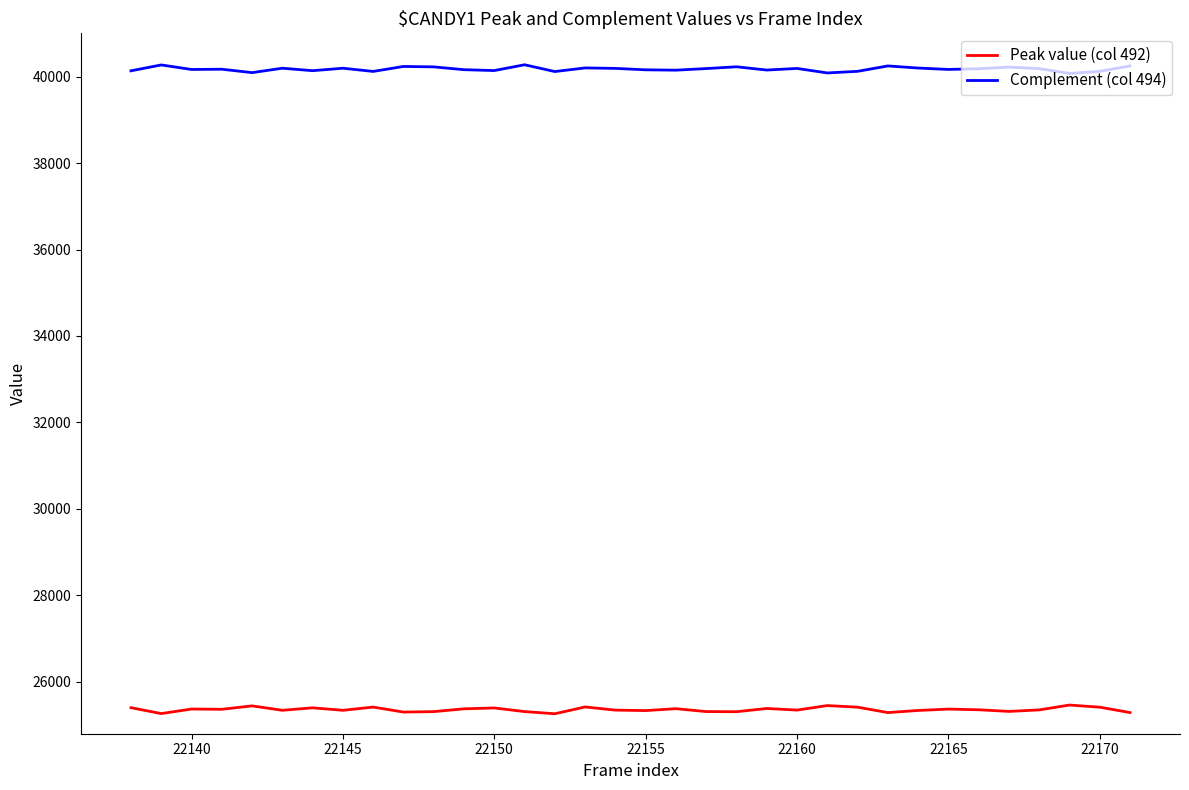

Which series has the largest total across all categories?

Complement (col 494)